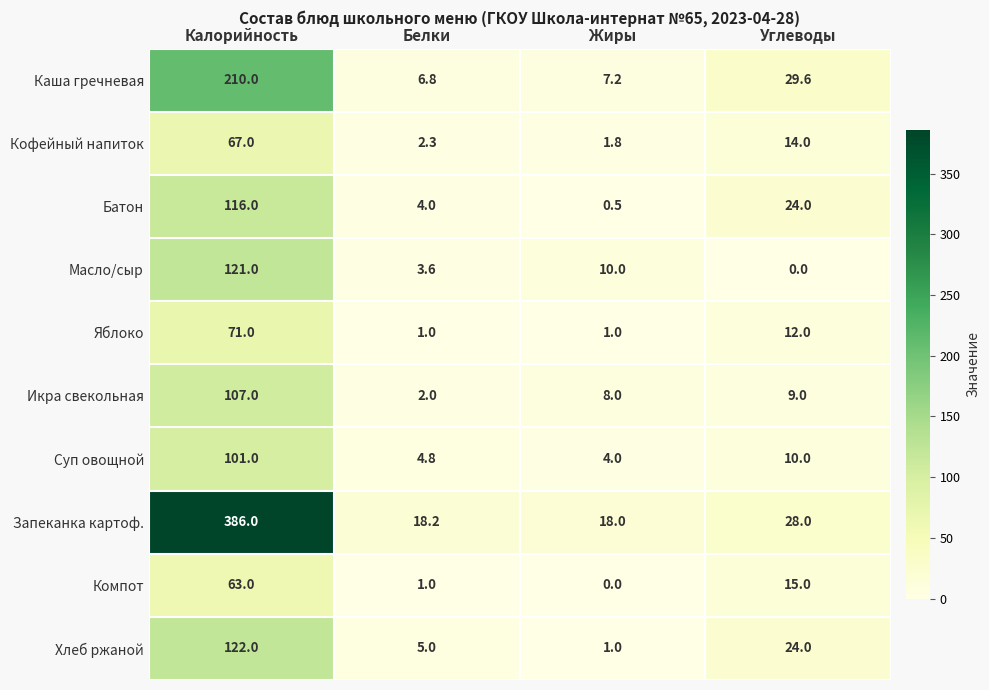

How many distinct data groups are displayed?

10